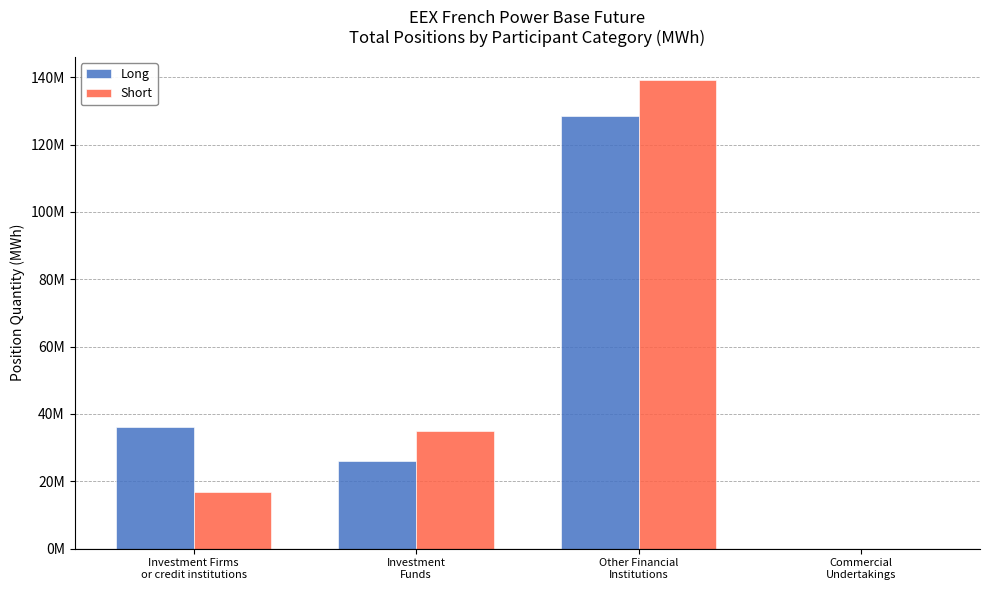

What is the difference between the highest and lowest values at Investment Firms
or credit institutions?

19227491